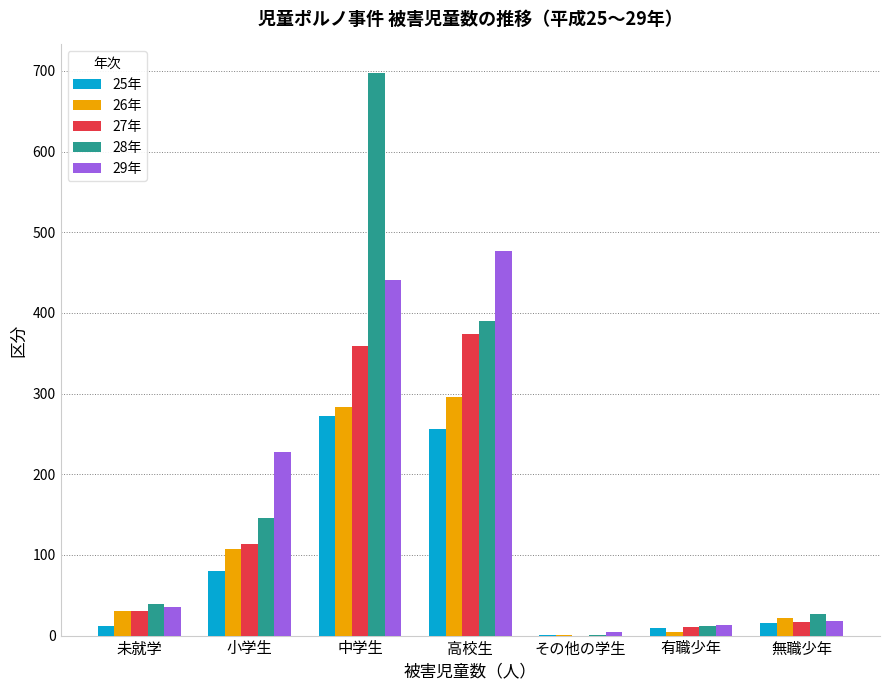

True or false: 26年 has a value of 5 at 有職少年.

True